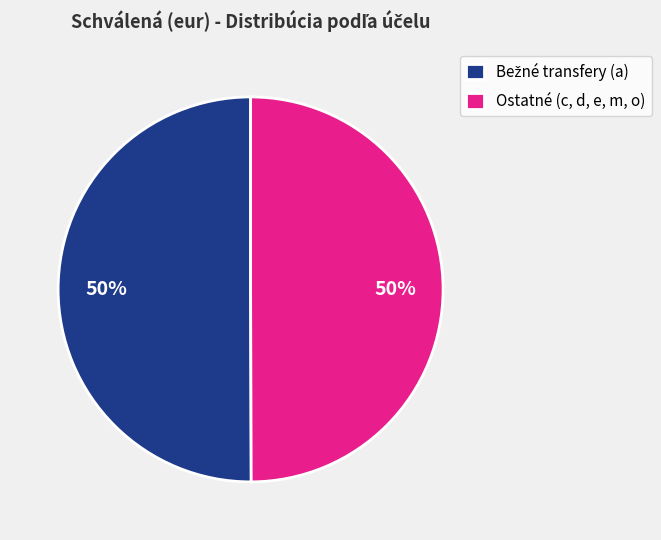

Is it true that Ostatné (c, d, e, m, o) is 50% of the pie?

True